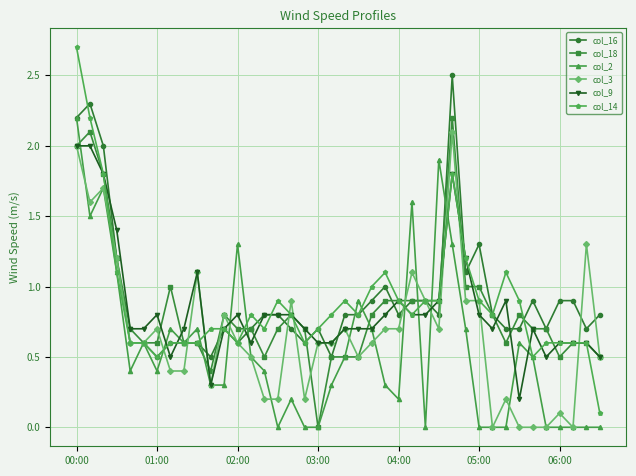

True or false: col_14 has more than 1 points higher than both neighbors.

True